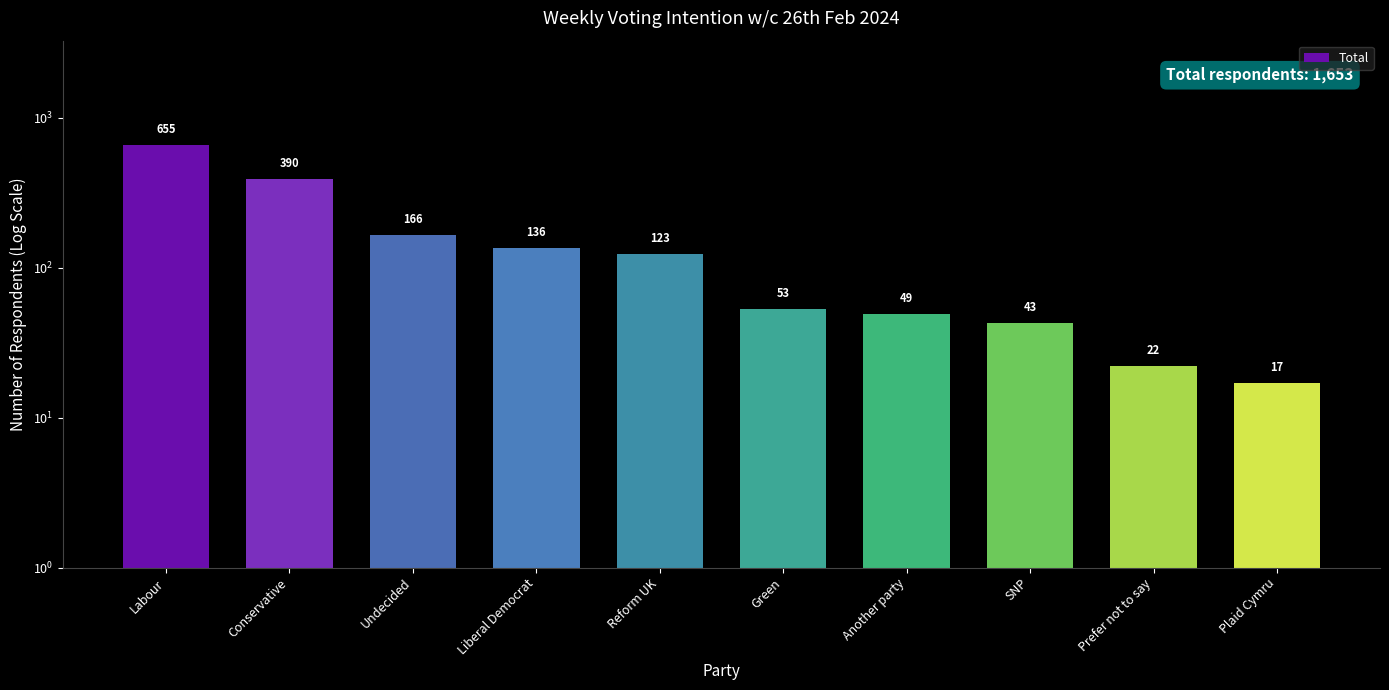

Where is the data nearest to the value 336?

Conservative